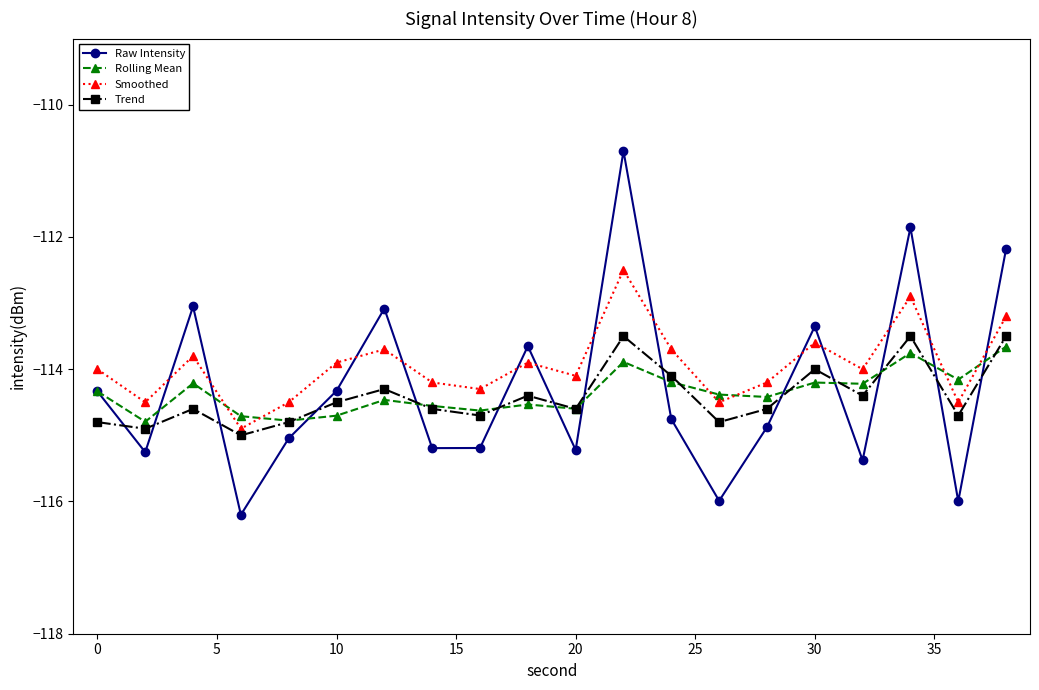

Which series has the widest spread of values?

Raw Intensity